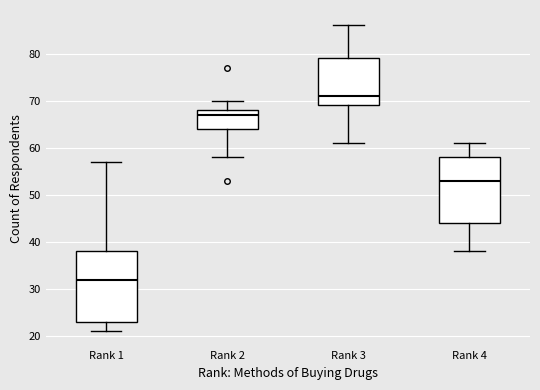

Reading left to right, read every box against the y-axis: the position of its median line, the range the box covers, and the ends of its whiskers. The values are not printed on the chart, so give them approximately, as read against the axis.

Rank 1: median 32, box 23 to 38, whiskers 21 to 57
Rank 2: median 67, box 64 to 68, whiskers 58 to 70
Rank 3: median 71, box 69 to 79, whiskers 61 to 86
Rank 4: median 53, box 44 to 58, whiskers 38 to 61